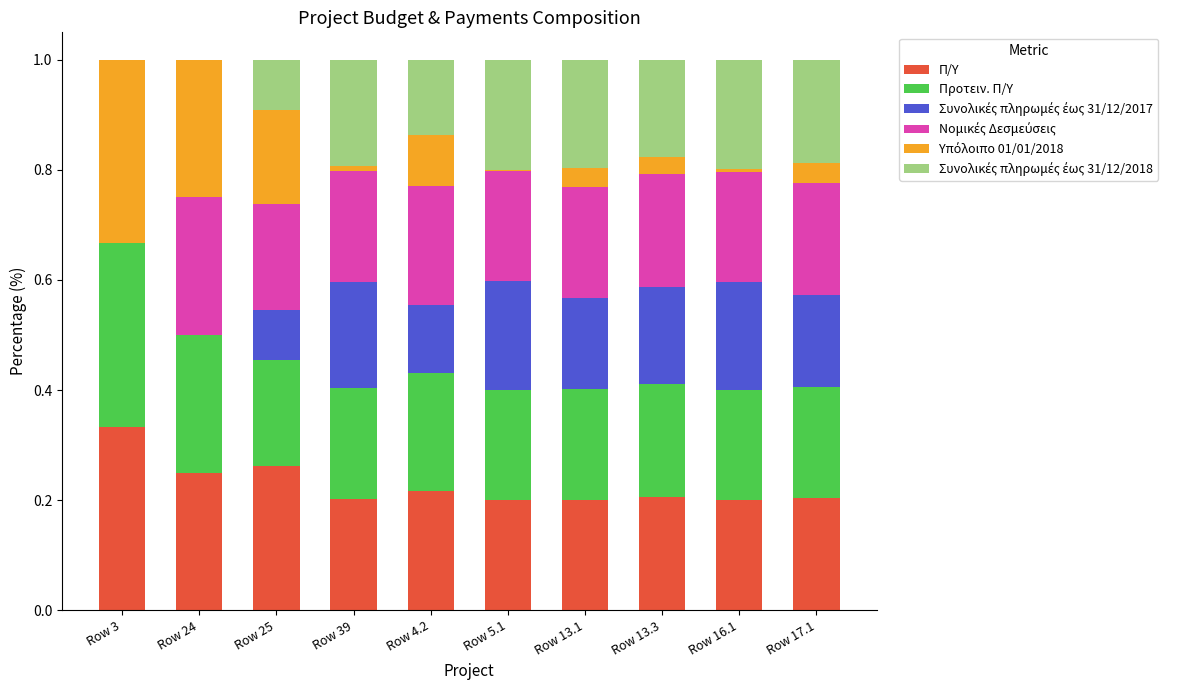

The Π/Υ series shows 0.2 at Row 17.1. True or false?

True